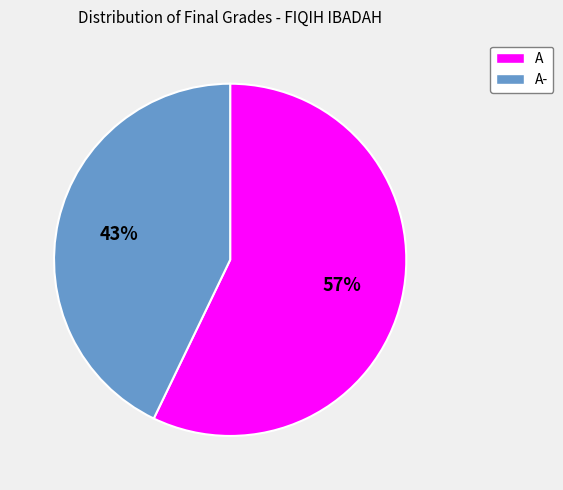

Is there any slice that represents more than half of the pie?

Yes